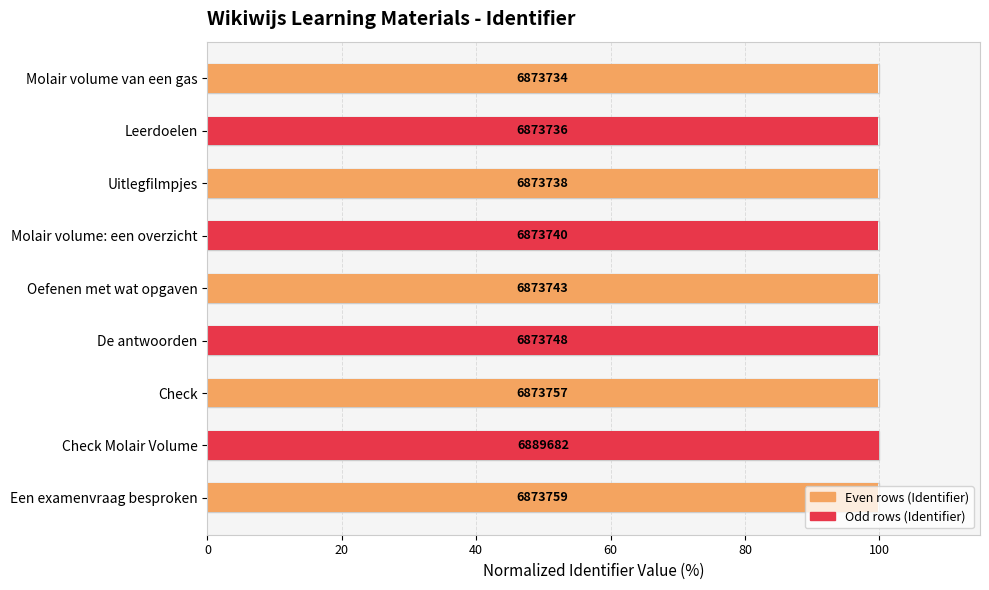

What position from the right is Check Molair Volume?

2